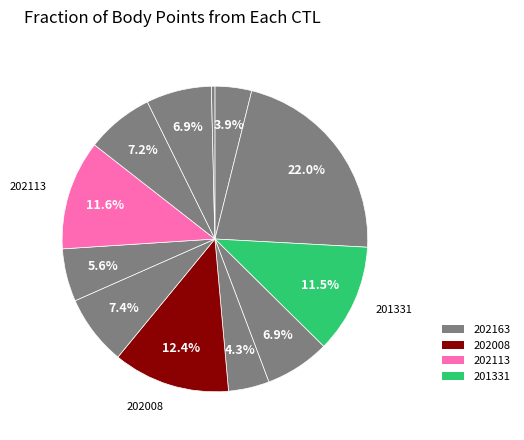

Which category has the smallest portion of the pie?

201705